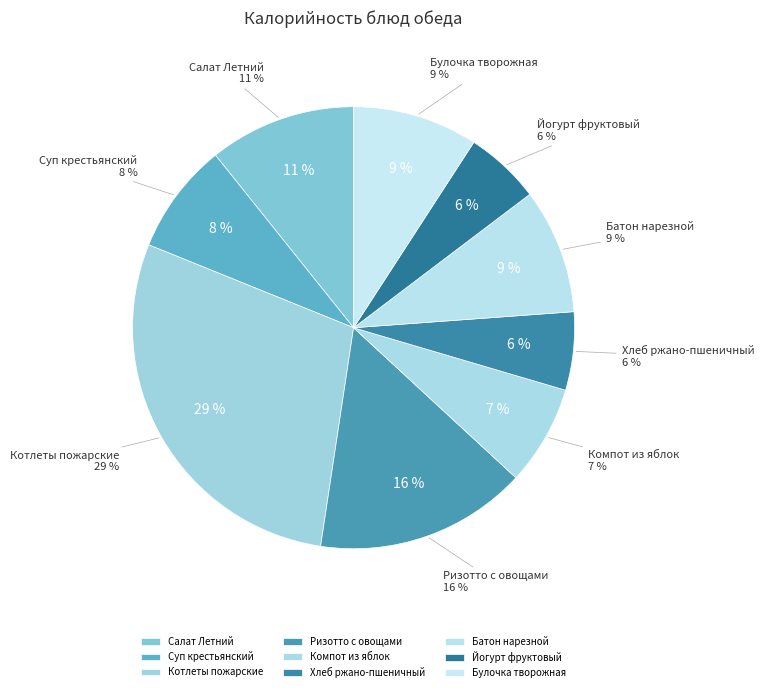

To the nearest percent, what is the average slice percentage?

11%